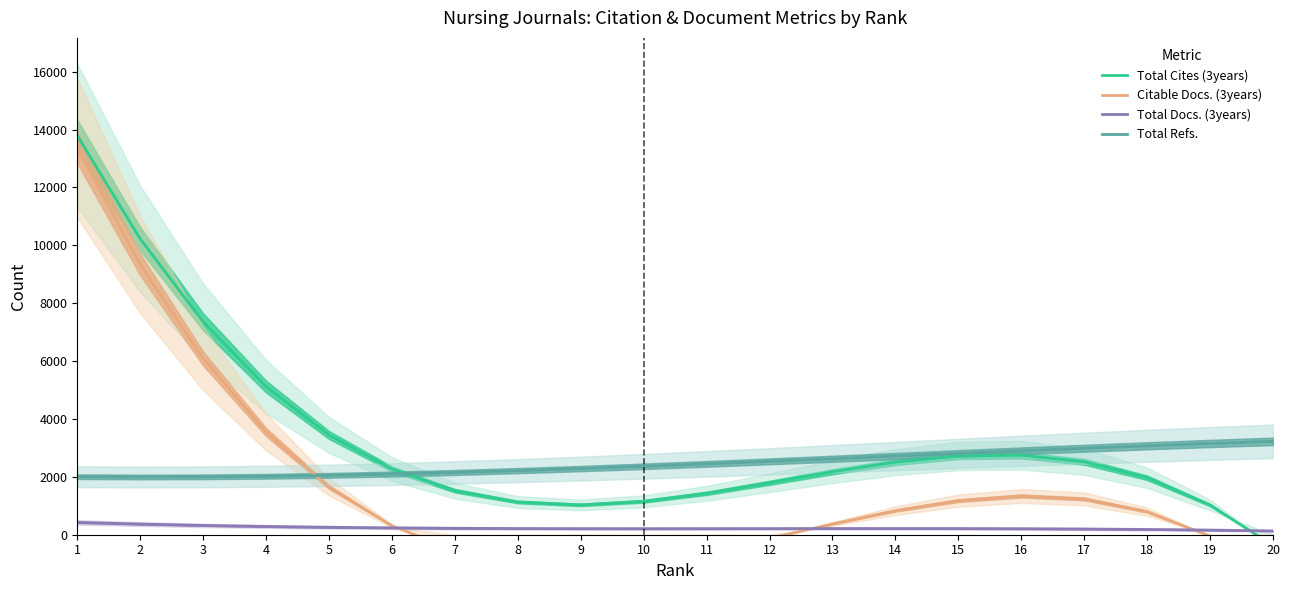

True or false: Total Cites (3years) and Citable Docs. (3years) cross at least once.

False